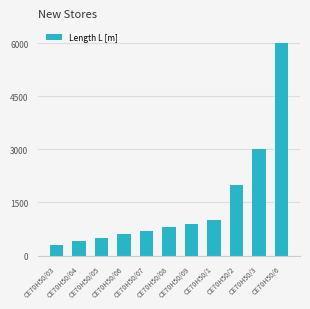

True or false: the data shows 600 at CE70H50/06.

True